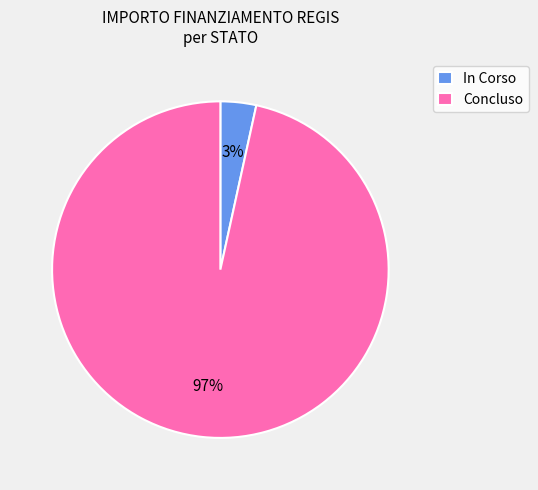

Combined, do Concluso and In Corso account for over 50%?

Yes